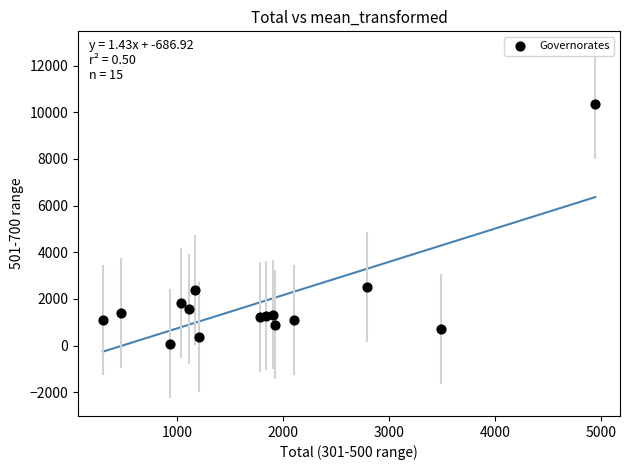

What is the range of Y values (max minus min)?

10278.1